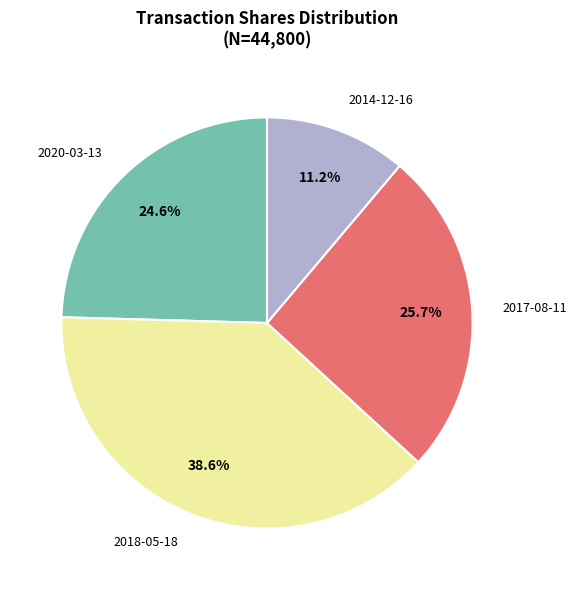

Is there a majority slice in this chart?

No